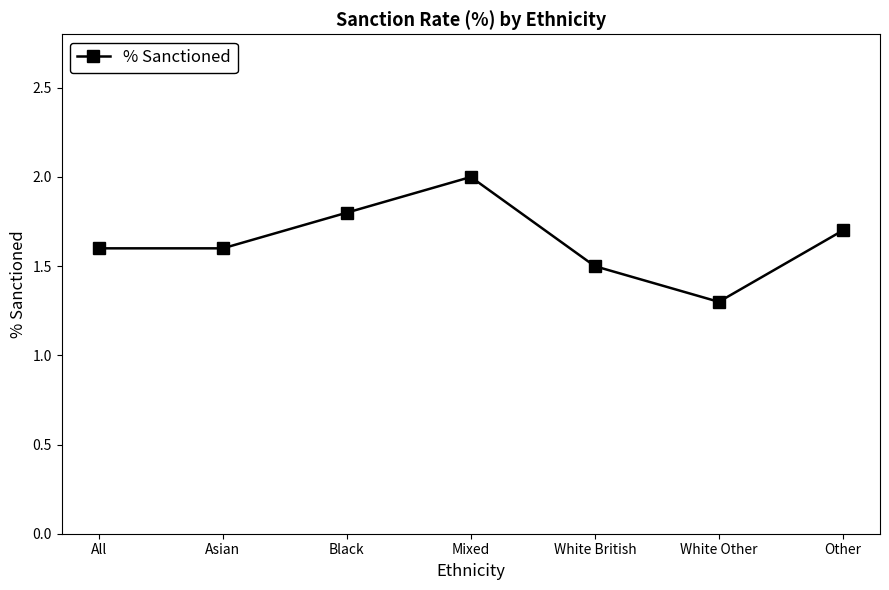

What position from the right is Asian?

6